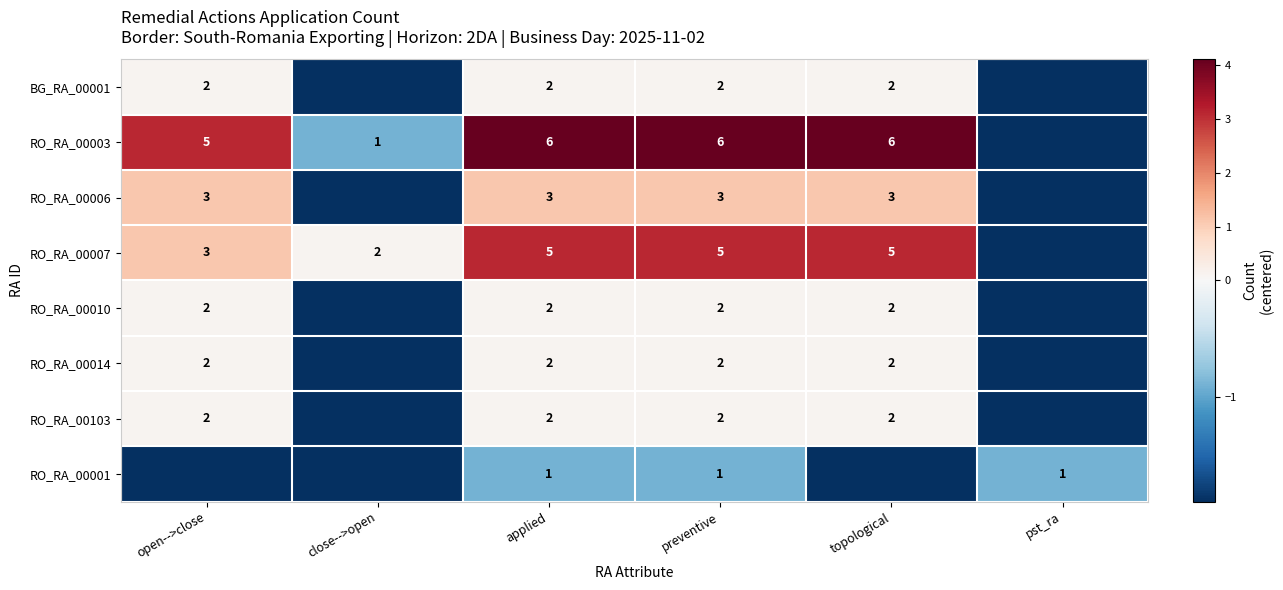

Is the value of RO_RA_00001 at preventive greater than the value of RO_RA_00103 at open-->close?

No